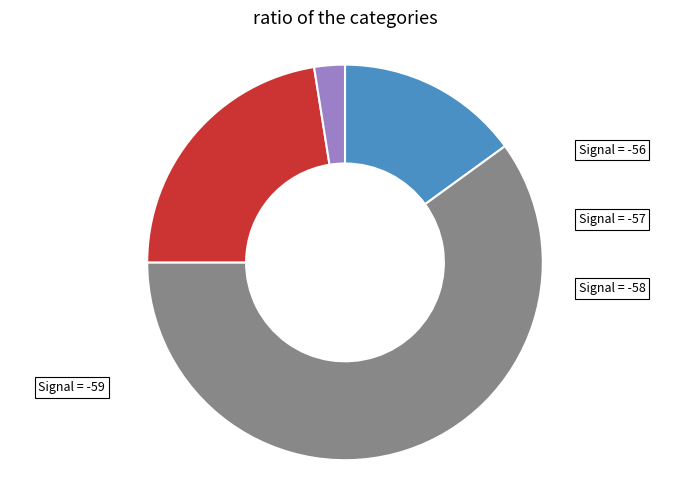

Does any single category account for the majority?

Yes